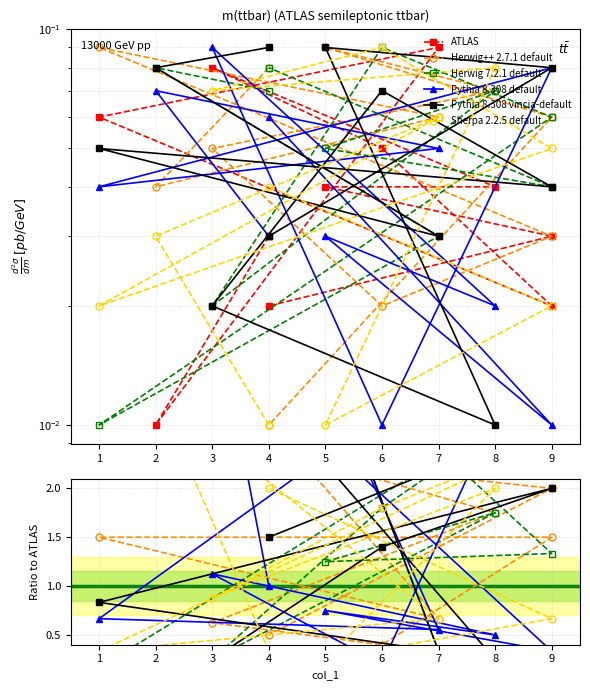

True or false: Herwig++ 2.7.1 default and Pythia 8.308 vincia-default cross at least once.

True